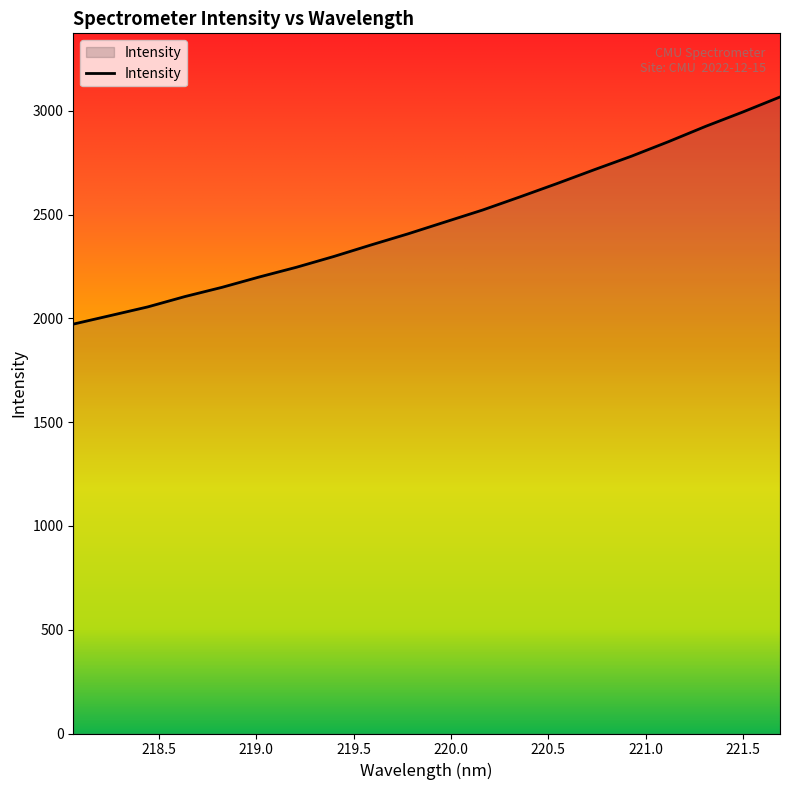

What is the maximum value shown in the chart?

3067.0